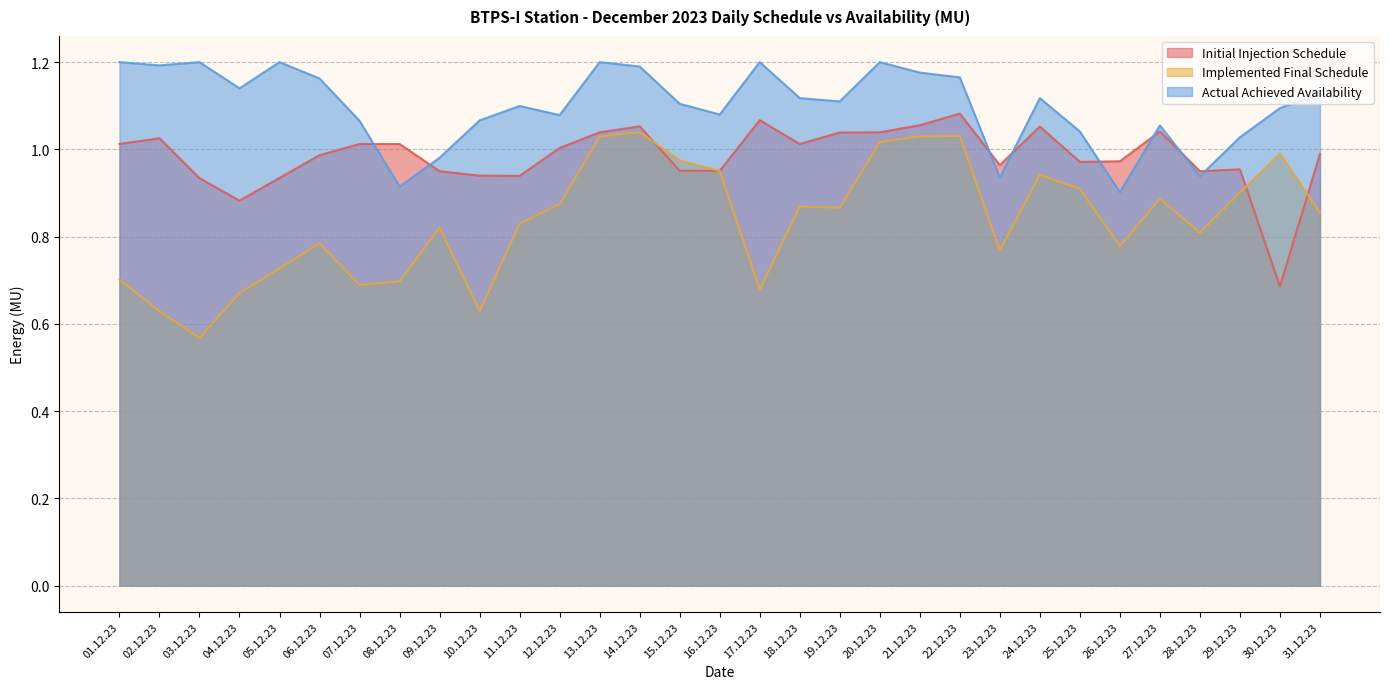

At which category does Initial Injection Schedule reach its first local valley?

04.12.23